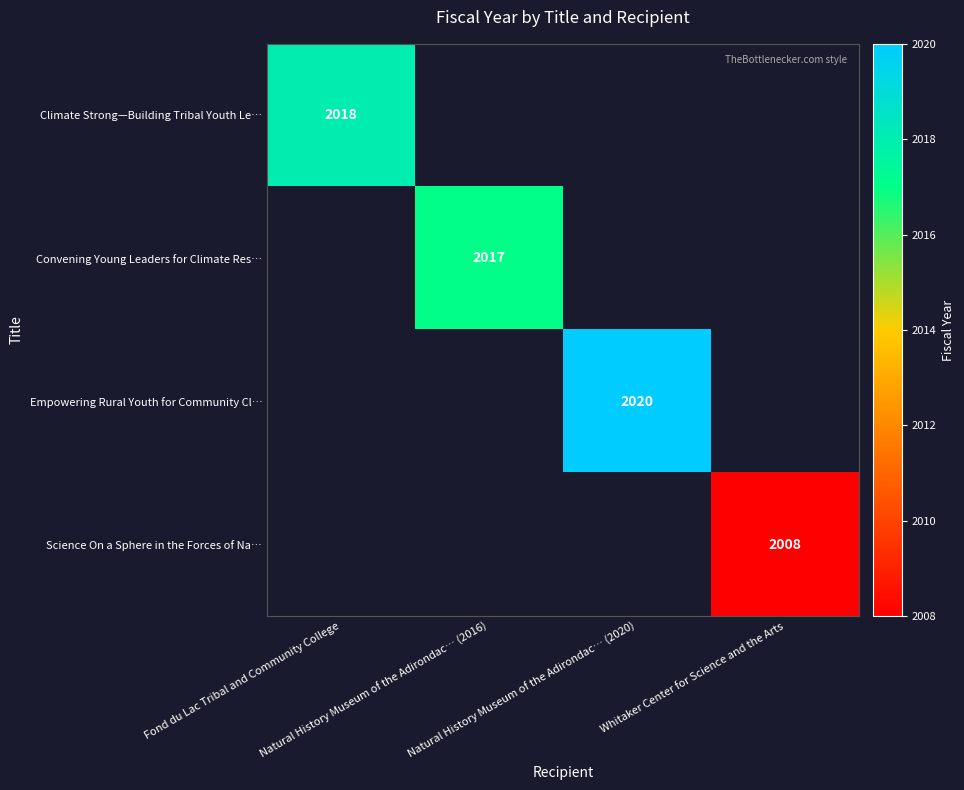

Is the value of Empowering Rural Youth for Community Cl… at Whitaker Center for Science and the Arts greater than the value of Convening Young Leaders for Climate Res… at Whitaker Center for Science and the Arts?

No